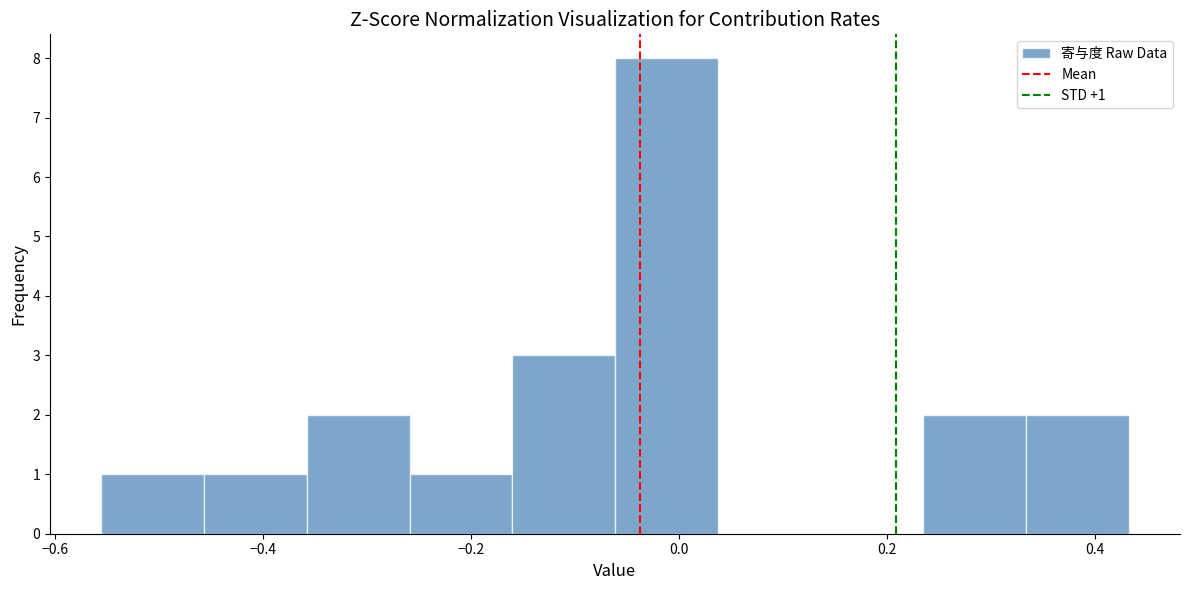

Over which range of the x-axis is the bar tallest?

-0.06 to 0.04